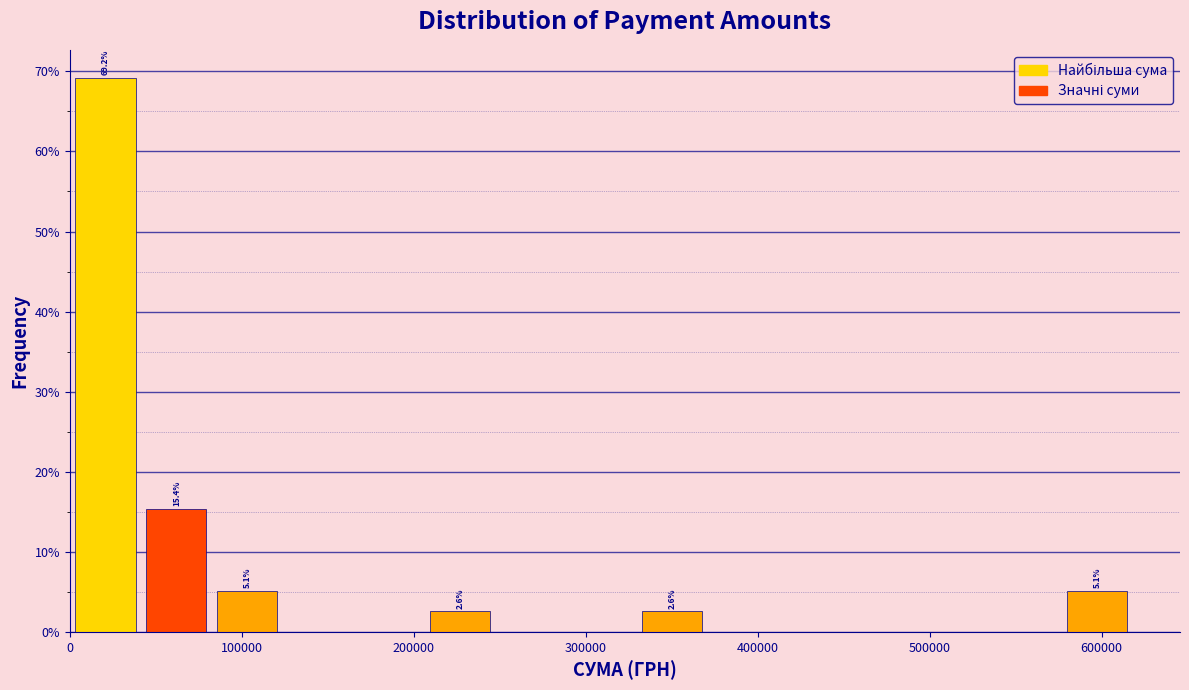

Which range on the x-axis has the tallest bar?

0 to 40000